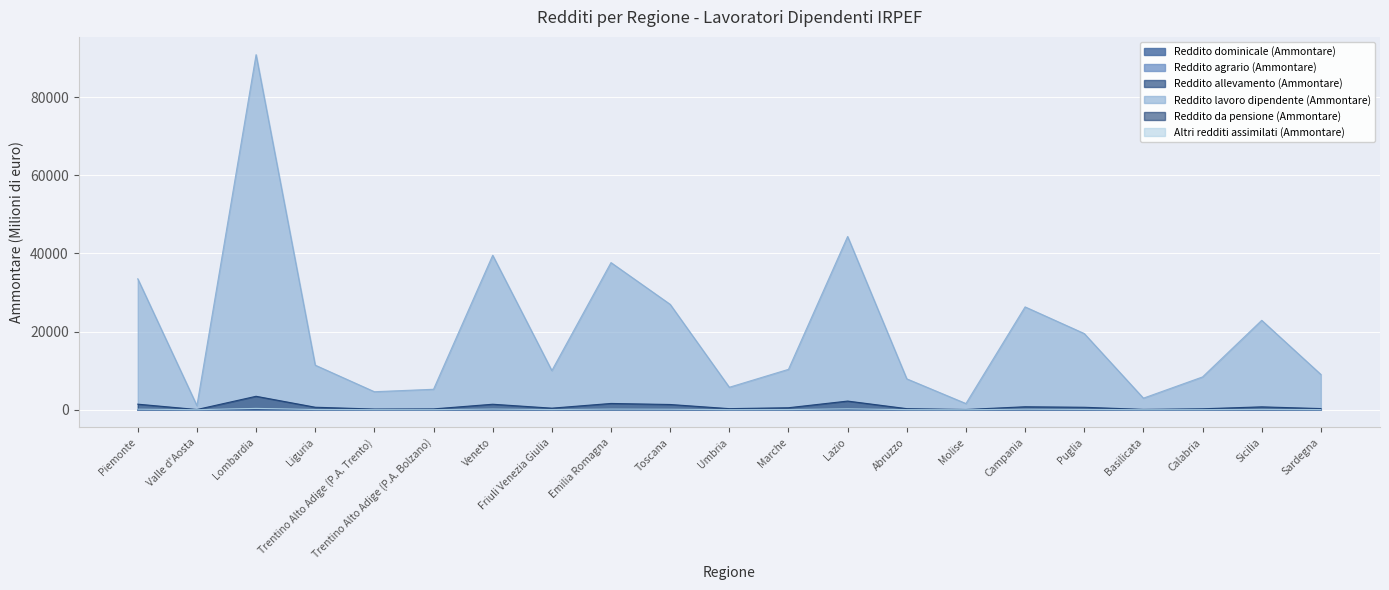

What position from the right is Friuli Venezia Giulia?

14